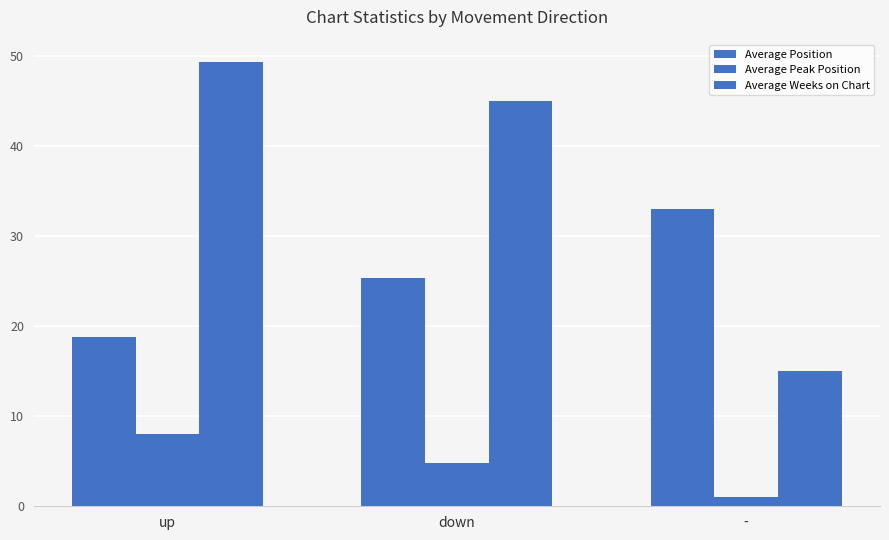

What position from the right is -?

1